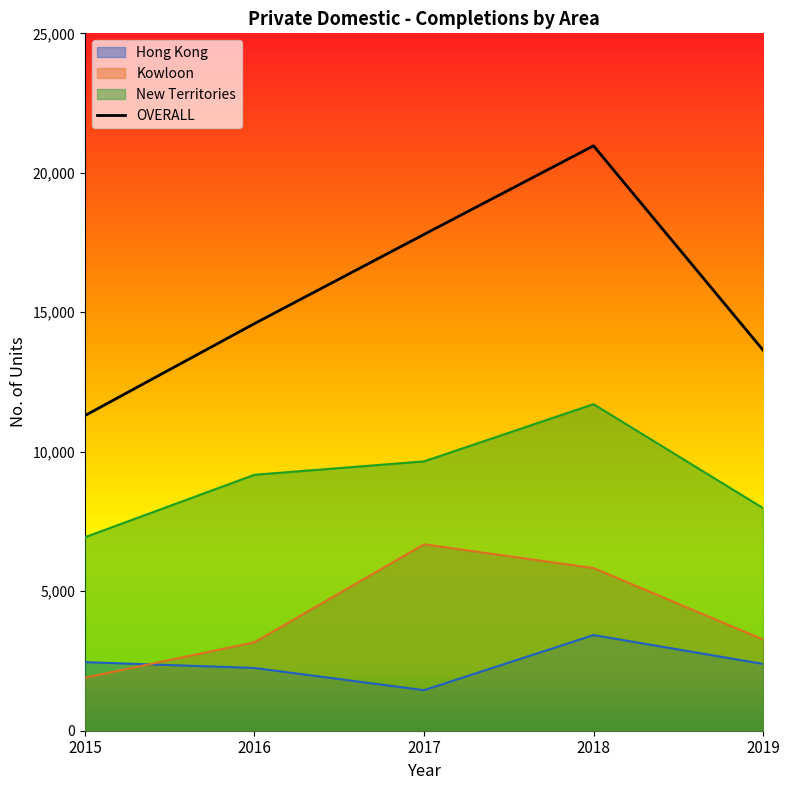

Between which two adjacent categories do Hong Kong and Kowloon first intersect?

2015 and 2016